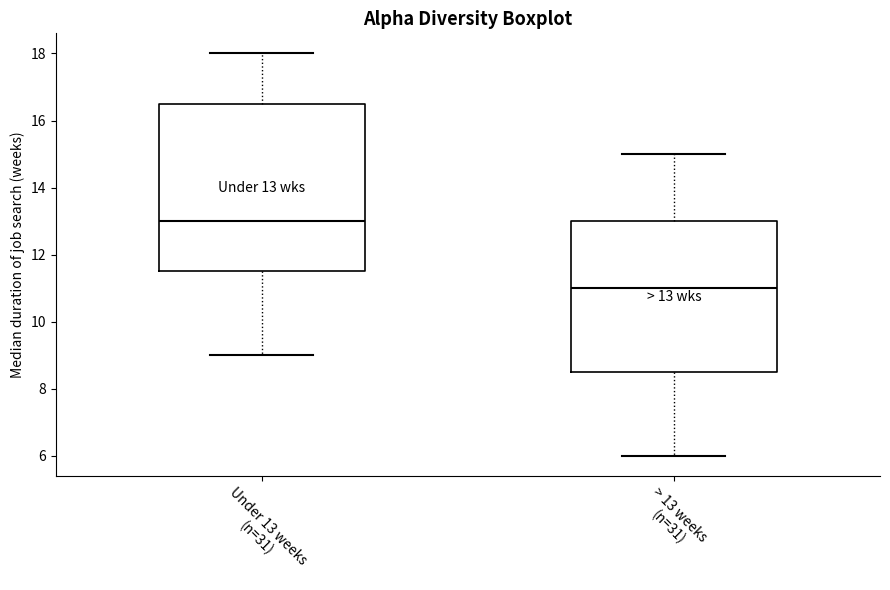

Which box's median line is the highest?

Under 13 weeks (n=31)